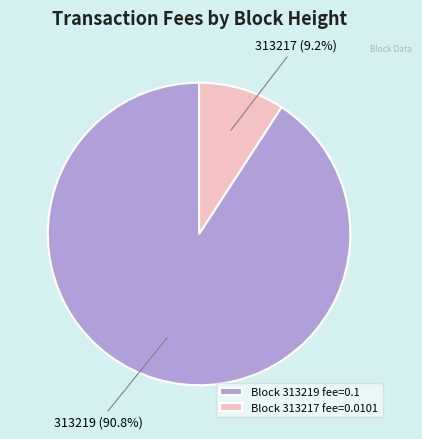

How much of the chart is everything except Block 313219 fee=0.1?

9.2%